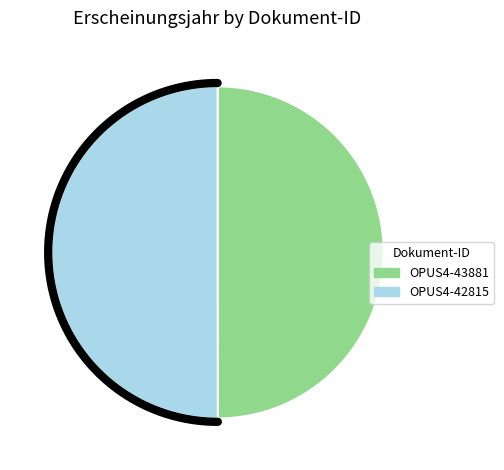

Is it true that OPUS4-43881 is 50% of the pie?

True